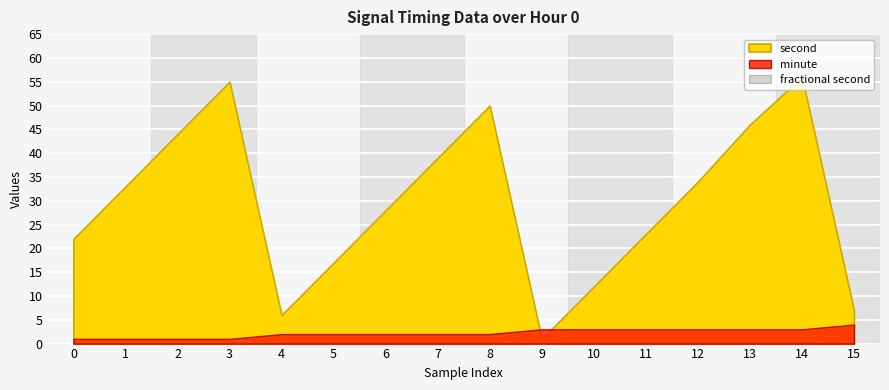

Is it true that minute equals 2 at 12?

False